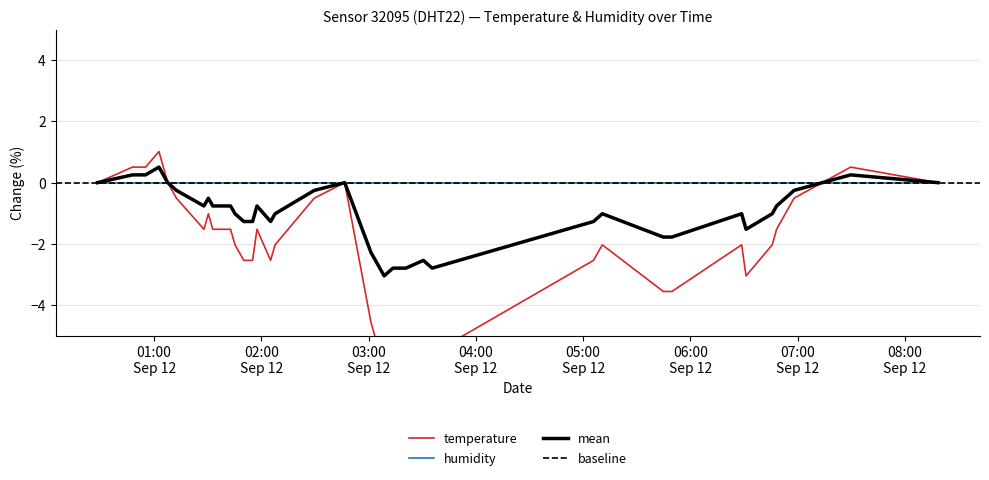

Reading left to right, what are all the values shown in this chart?

0.0	0.5	0.5	0.5	0.5	1.0	0.0	-0.5	-1.5	-1.0	-1.5	-1.5	-1.5	-2.0	-2.5	-2.5	-1.5	-2.5	-2.0	-0.5	0.0	-4.6	-5.1	-6.1	-5.6	-5.6	-5.6	-5.1	-5.6	-2.5	-2.0	-3.6	-3.6	-2.0	-3.0	-2.0	-1.5	-0.5	0.5	0.0